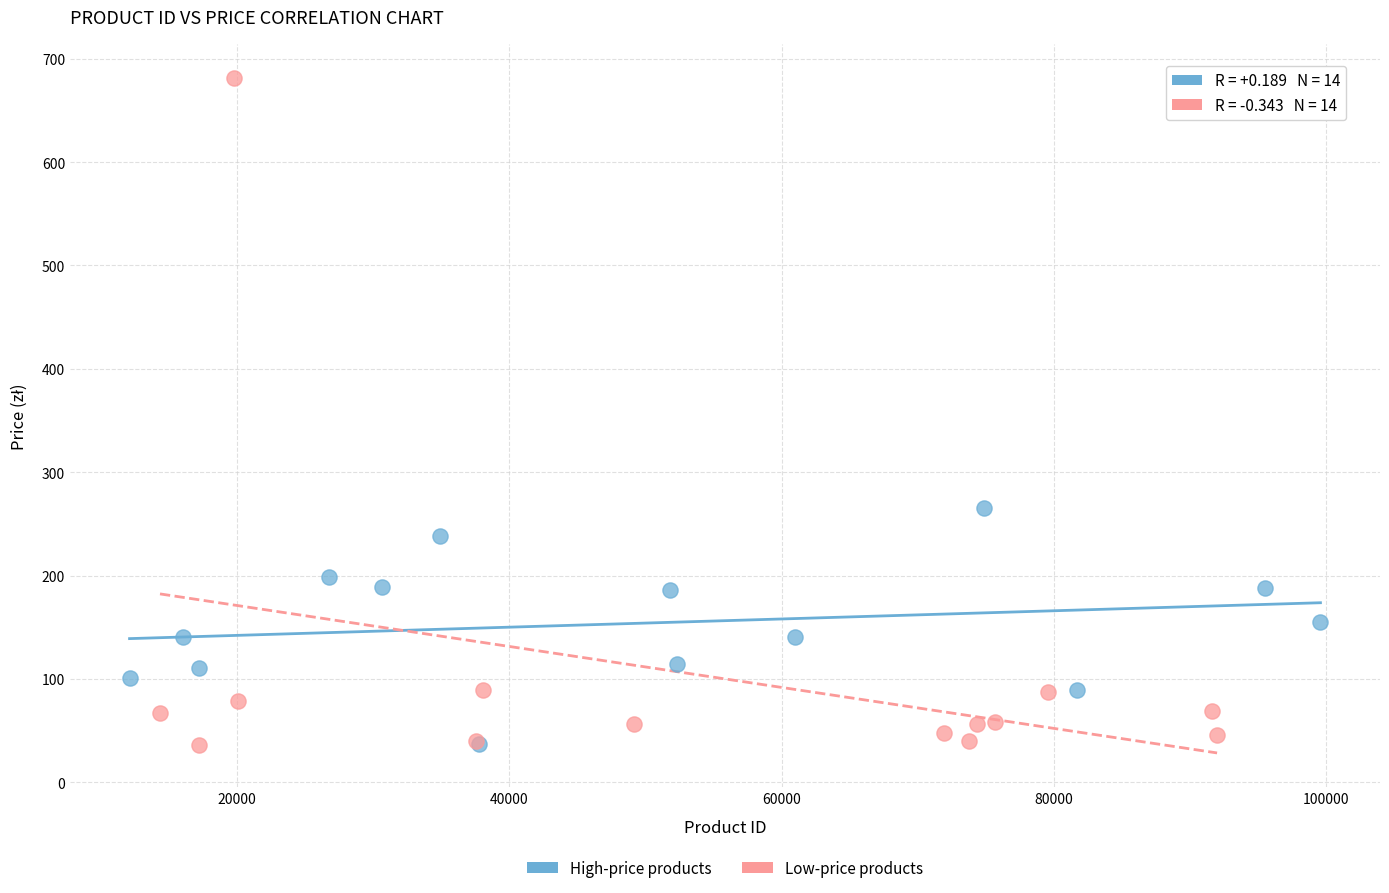

Which series reaches the maximum Y coordinate?

Low-price products